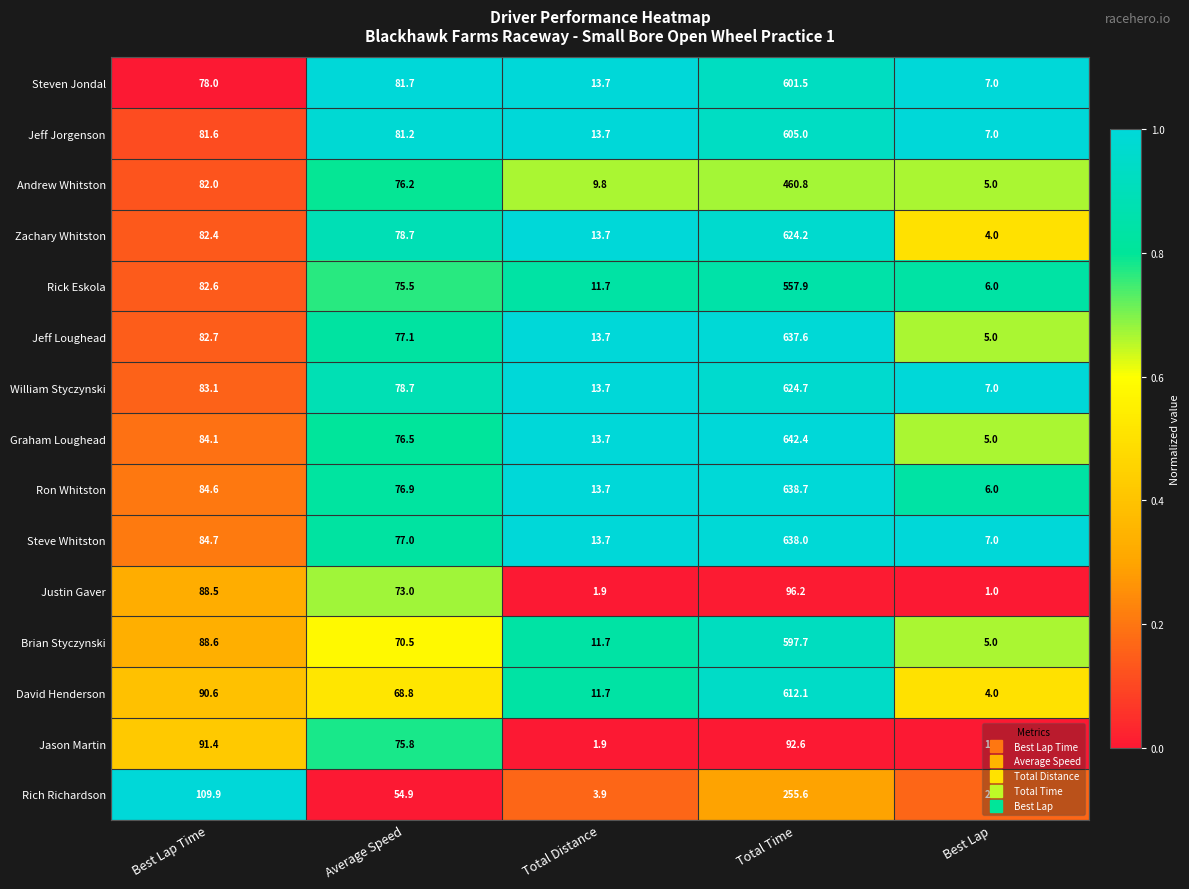

List the series in order of their peak value, highest first.

Graham Loughead, Ron Whitston, Steve Whitston, Jeff Loughead, William Styczynski, Zachary Whitston, David Henderson, Jeff Jorgenson, Steven Jondal, Brian Styczynski, Rick Eskola, Andrew Whitston, Rich Richardson, Justin Gaver, Jason Martin